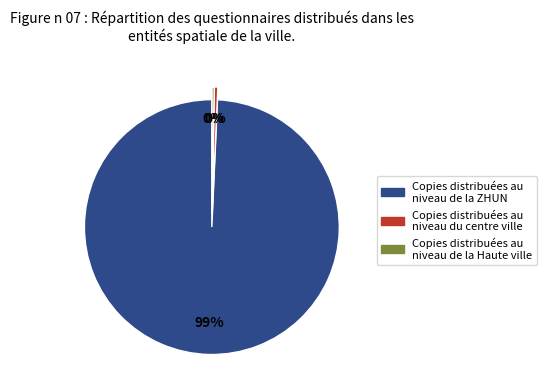

Does any single category account for the majority?

Yes